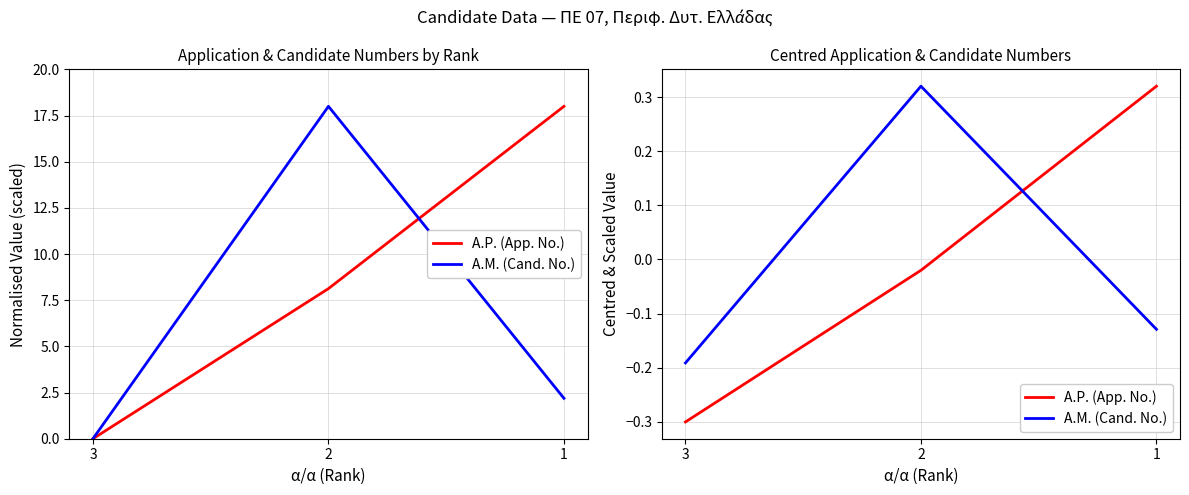

What is the spread (max minus min) of values at 1?

0.4